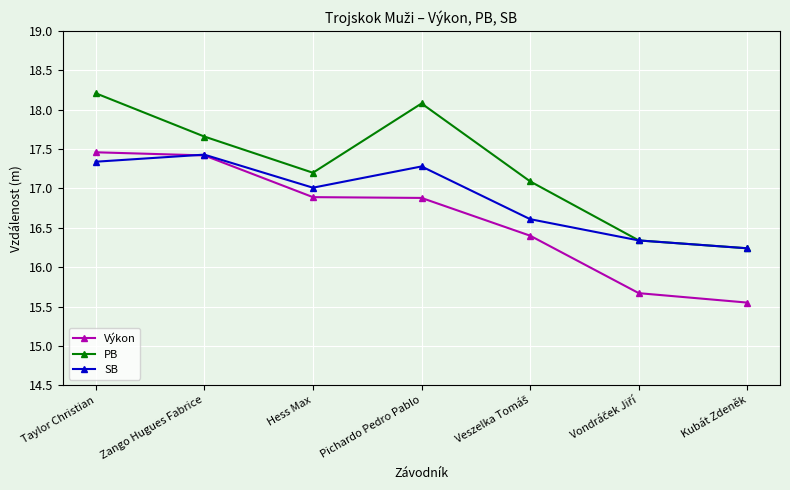

True or false: SB and Výkon intersect in this chart.

True